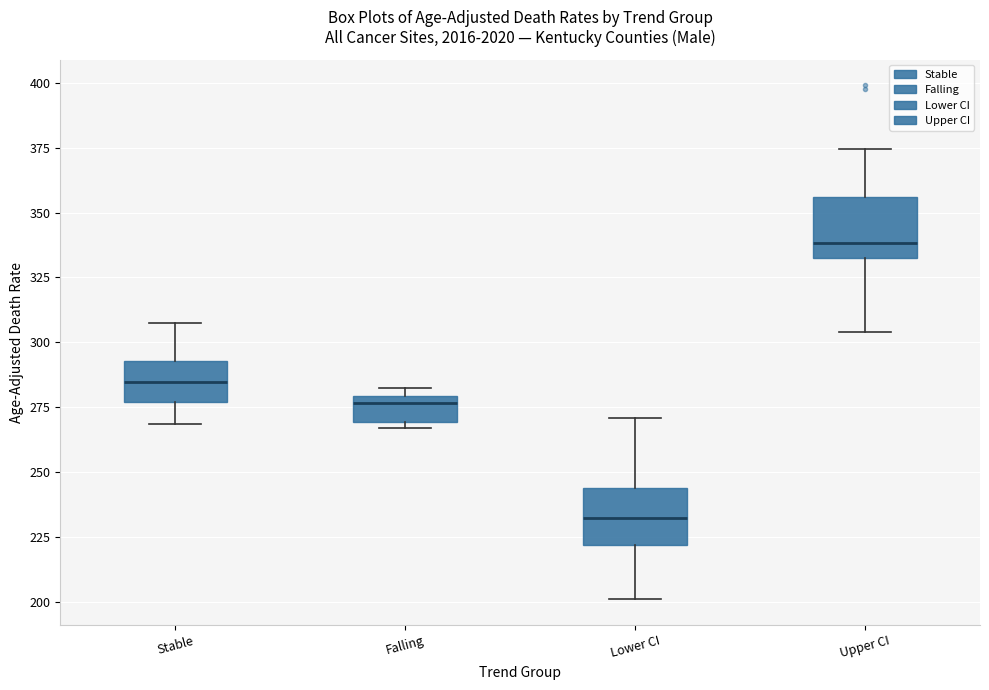

Which box's median line is the lowest?

Lower CI